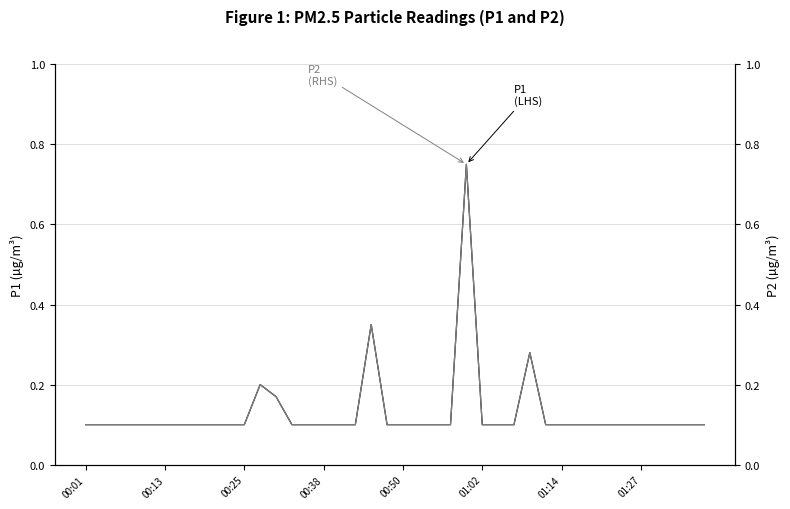

True or false: P2 has a value of 0.1 at 00:01.

True